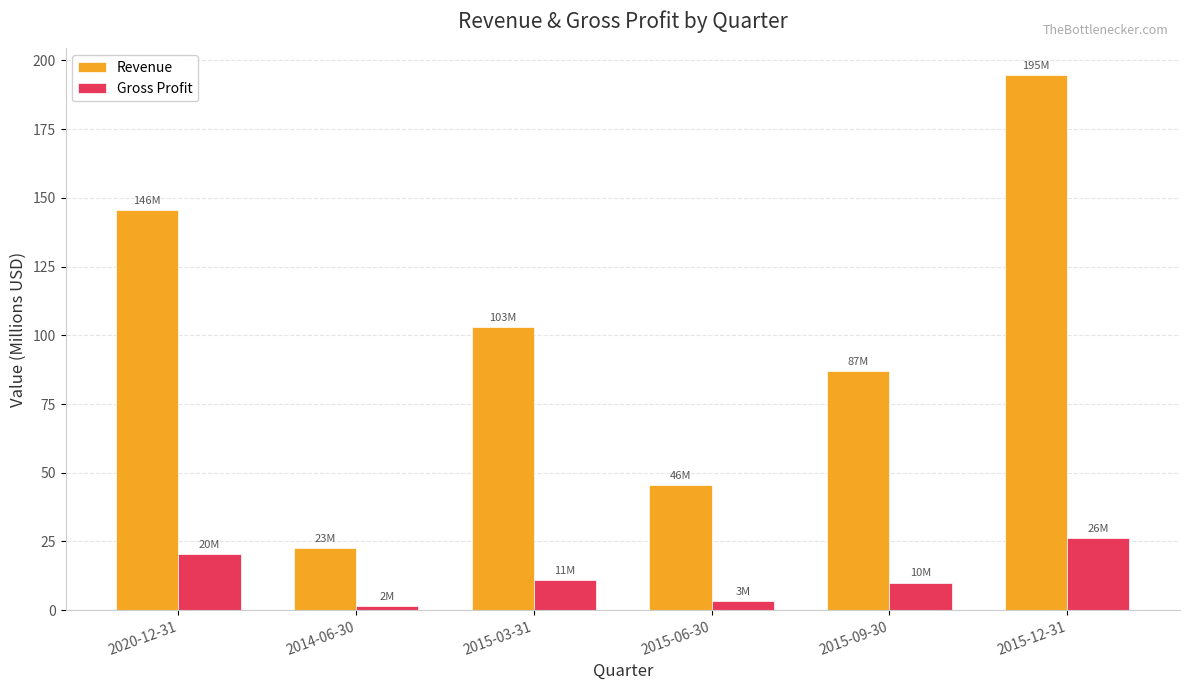

Count the number of categories in the chart.

6